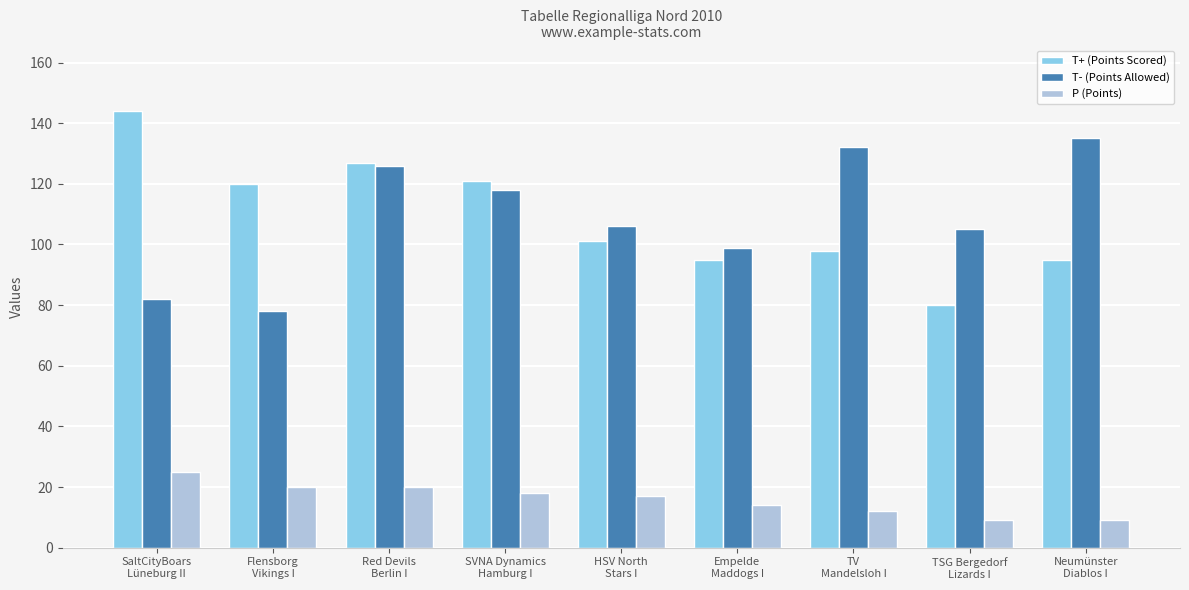

List the series in order of their peak value, highest first.

T+ (Points Scored), T- (Points Allowed), P (Points)